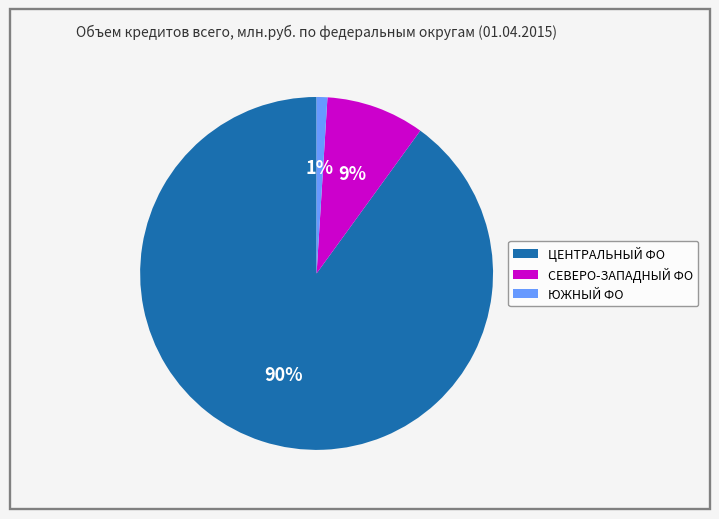

Is there any slice that represents more than half of the pie?

Yes